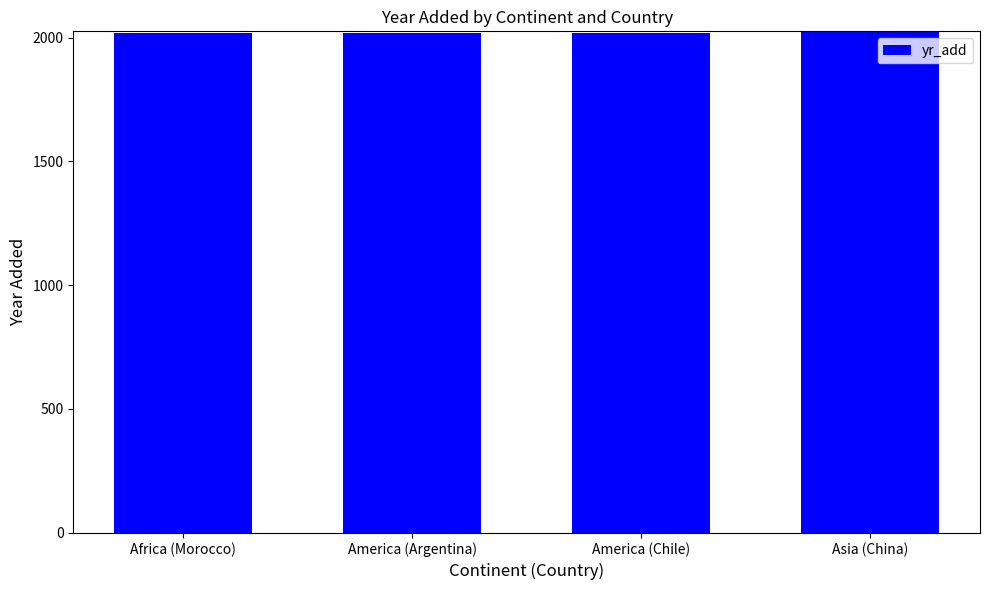

The chart shows a value of 2019 at America (Argentina). True or false?

True